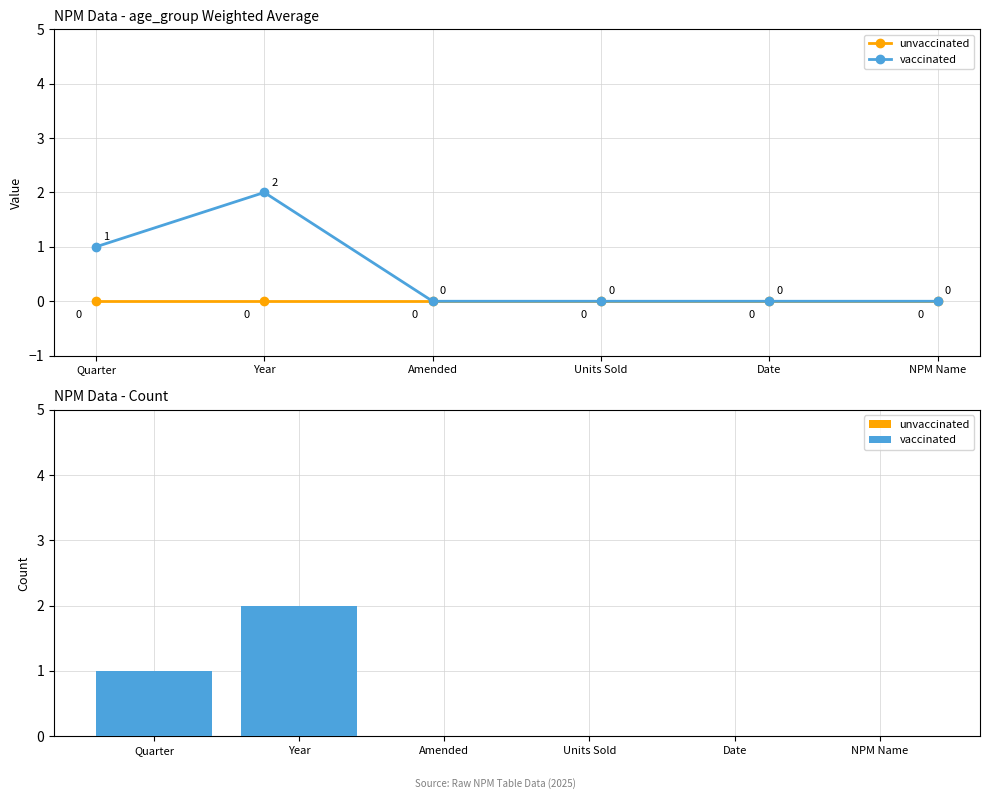

The vaccinated series shows 0 at Date. True or false?

True